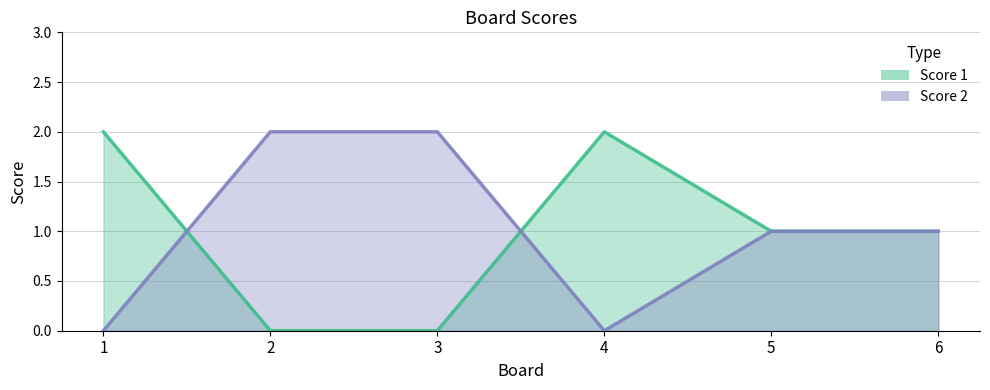

What is the value of the Score 1 point at the 6th from the left?

1